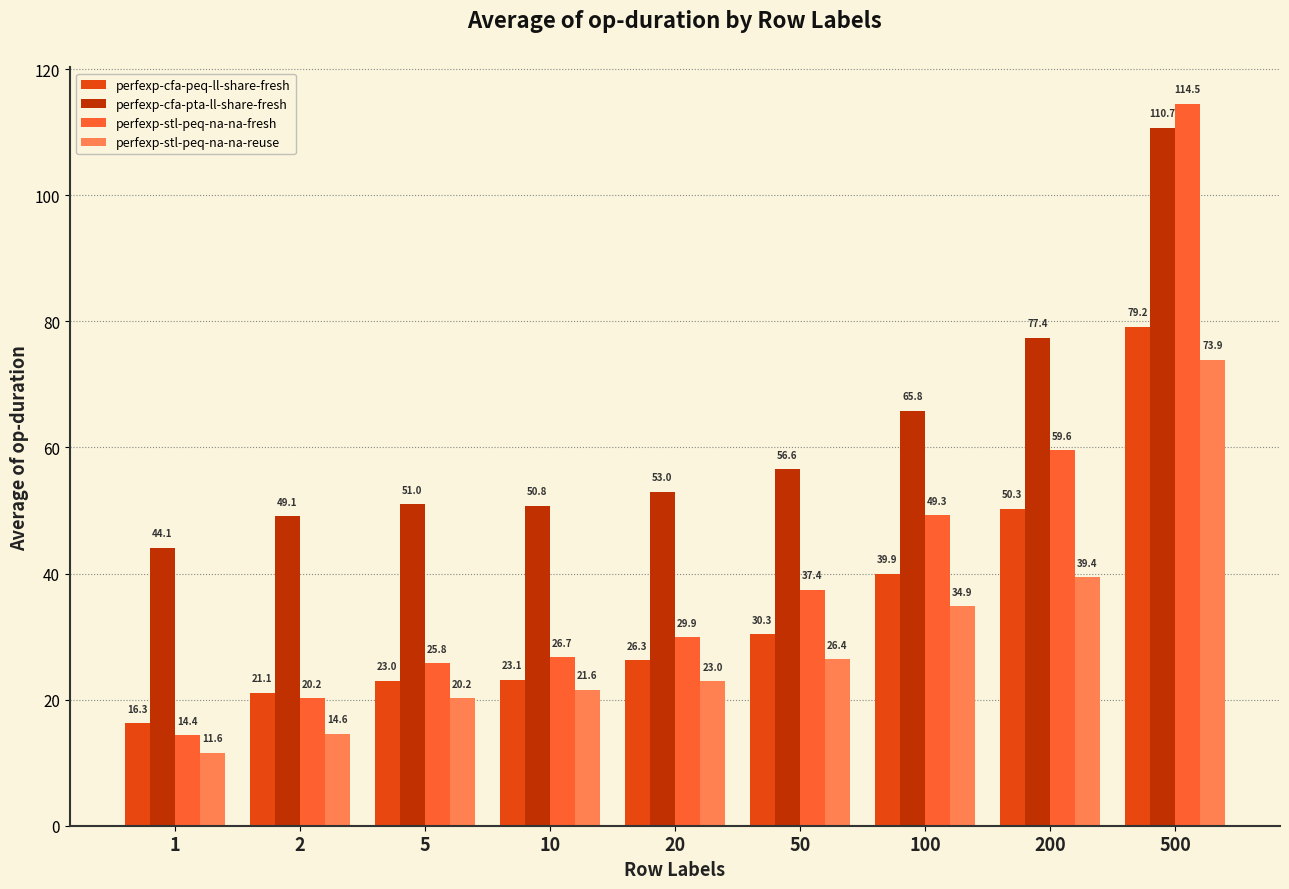

True or false: perfexp-cfa-pta-ll-share-fresh has a value of 13.3 at 2.

False